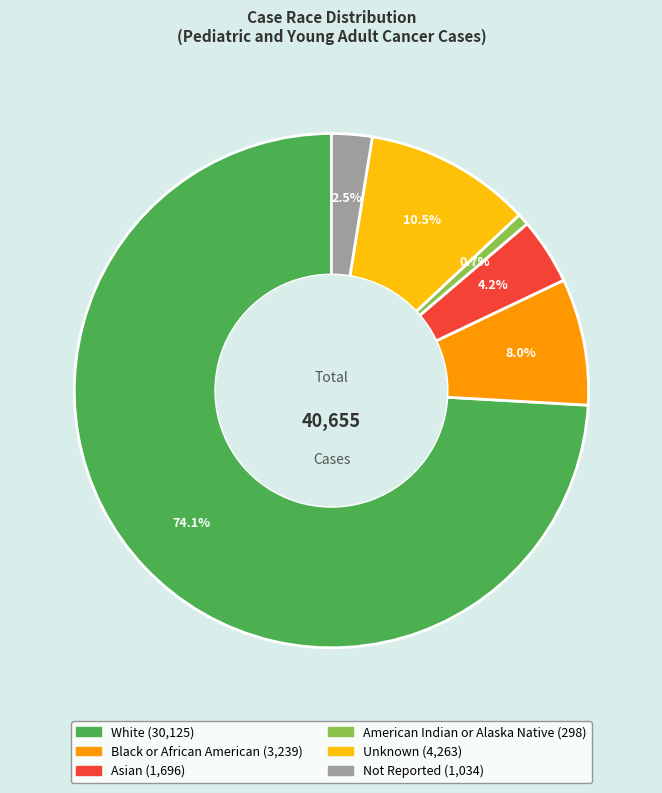

How many slices are in this pie chart?

6